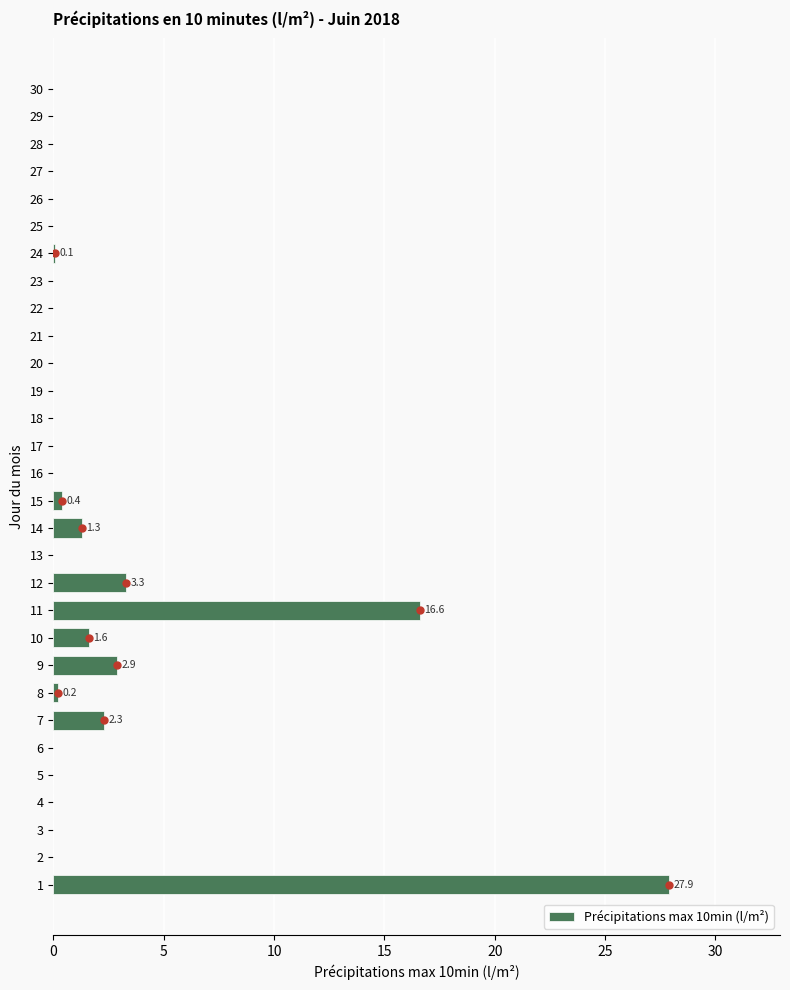

What is the change in value from 3 to 14?

+1.3